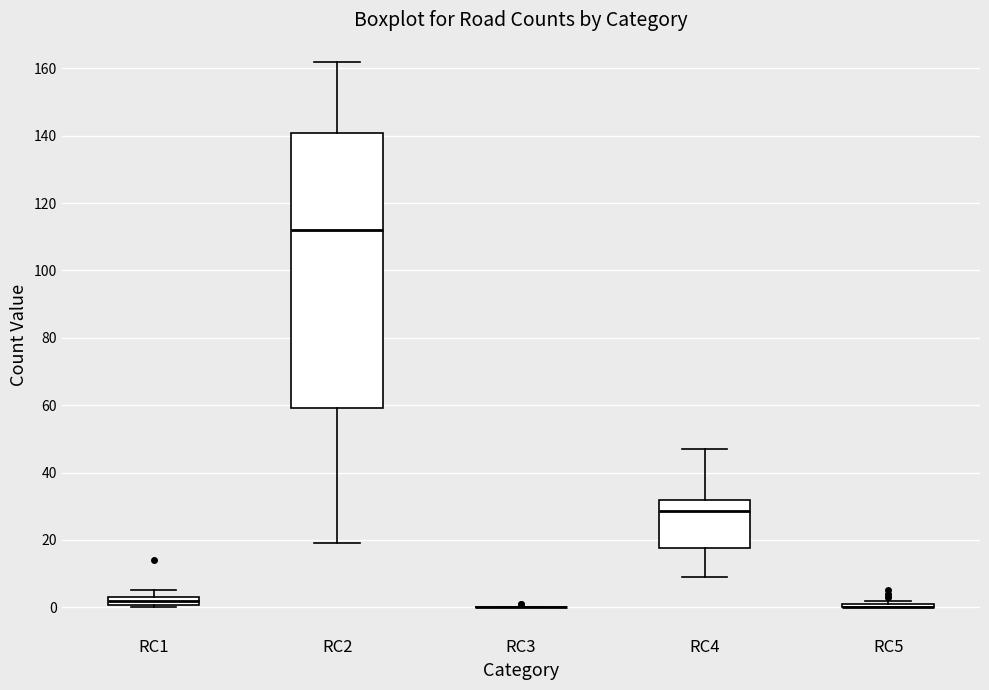

Where is the lower edge of the box for RC1 on the y-axis? The values are not printed on the chart, so give them approximately, as read against the axis.

0